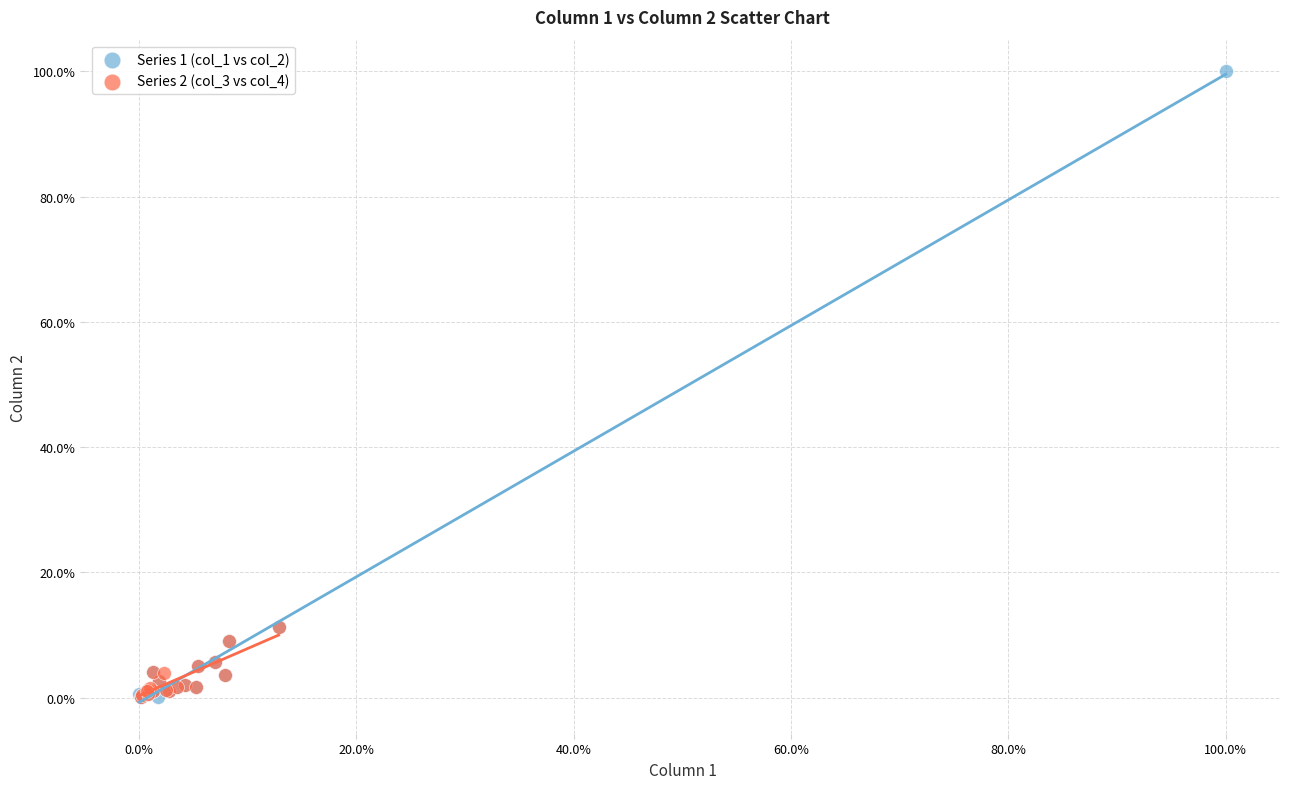

Which series contains the highest Y value?

Series 1 (col_1 vs col_2)